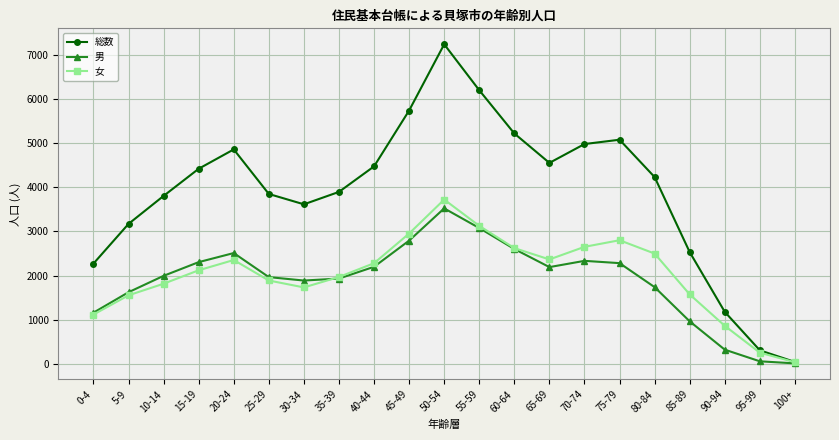

How many values in the 総数 series are below 4234?

10